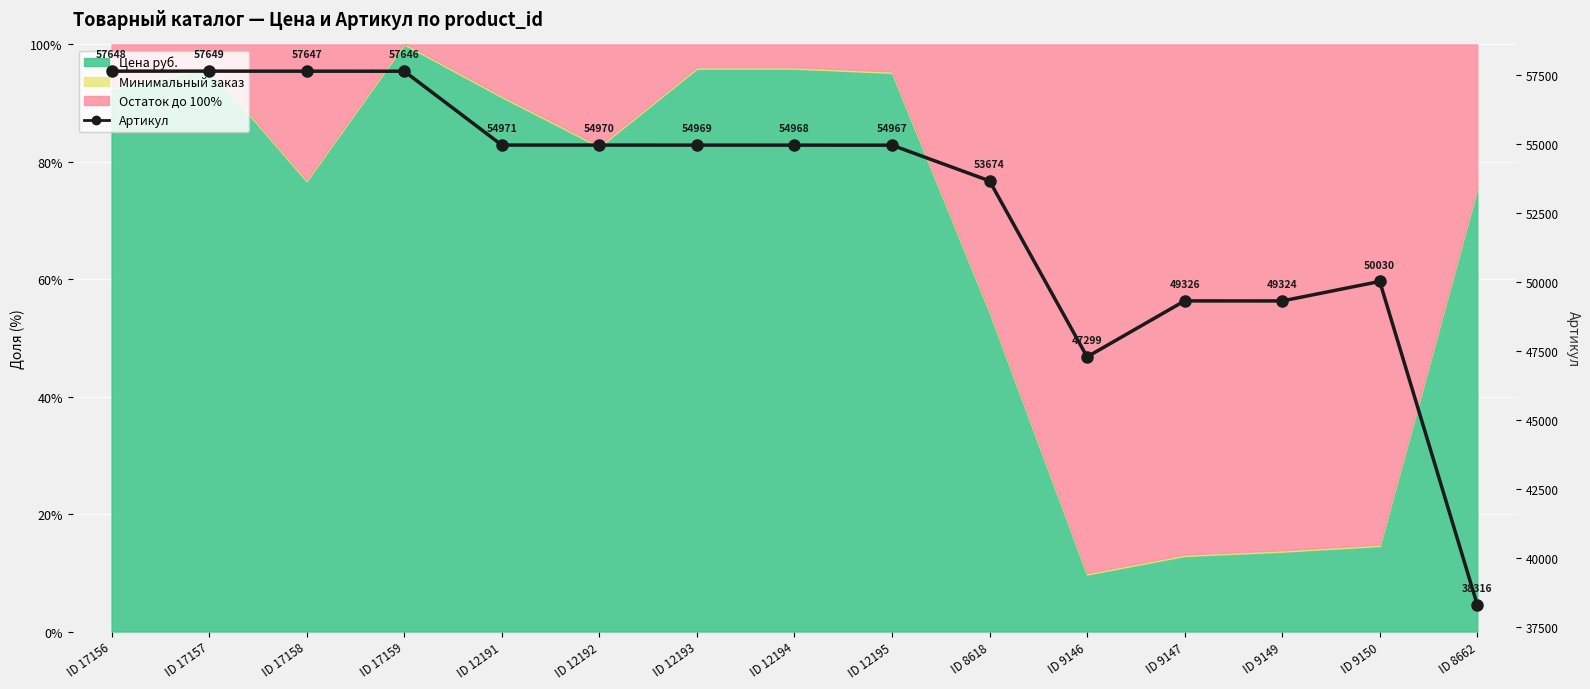

List the labels in order of value, largest first.

ID 17157, ID 17156, ID 17158, ID 17159, ID 12191, ID 12192, ID 12193, ID 12194, ID 12195, ID 8618, ID 9150, ID 9147, ID 9149, ID 9146, ID 8662